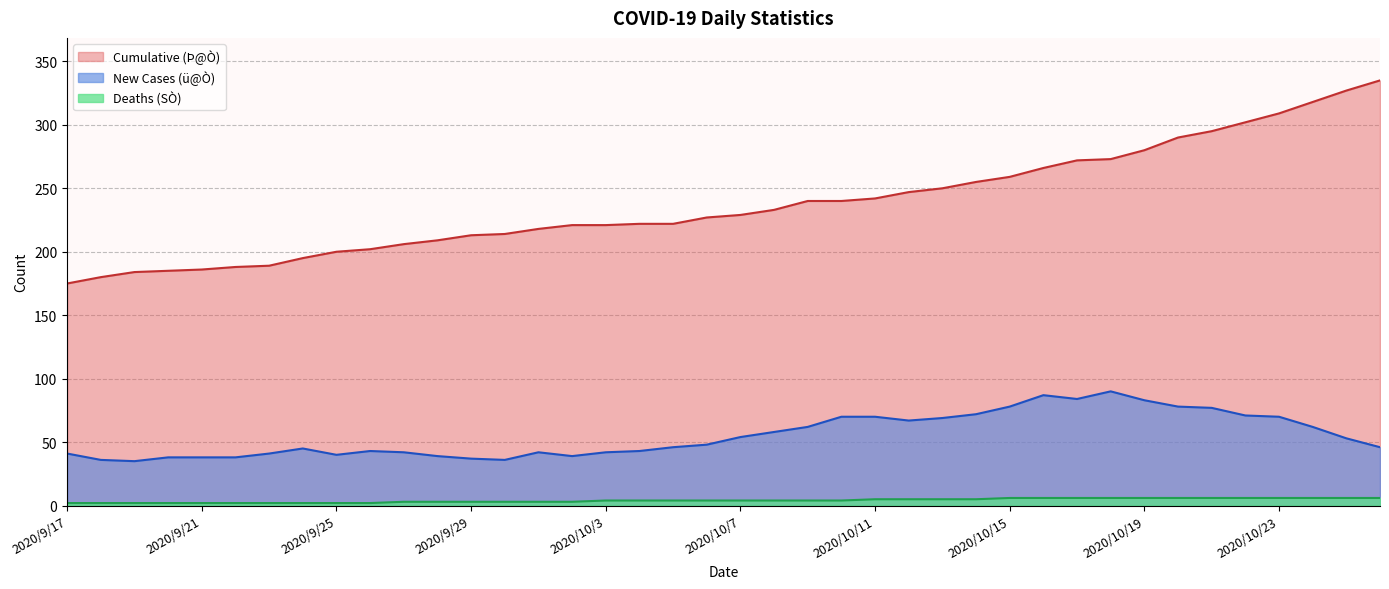

True or false: Deaths (SÒ) and Cumulative (Þ@Ò) intersect in this chart.

False